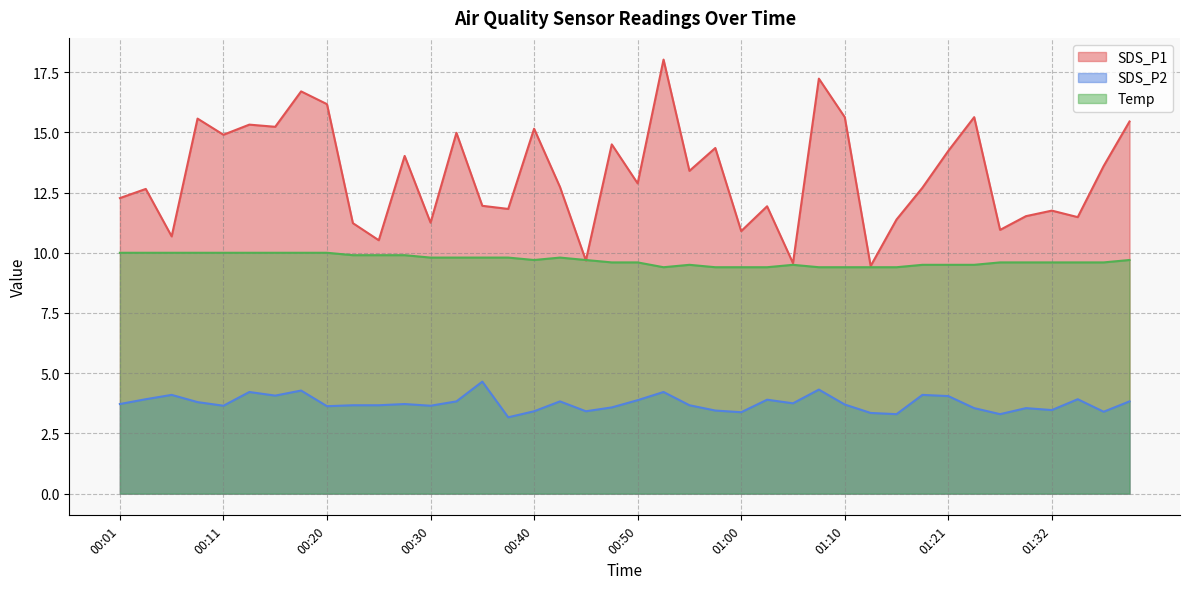

At which category is the sum across all series the highest?

00:53